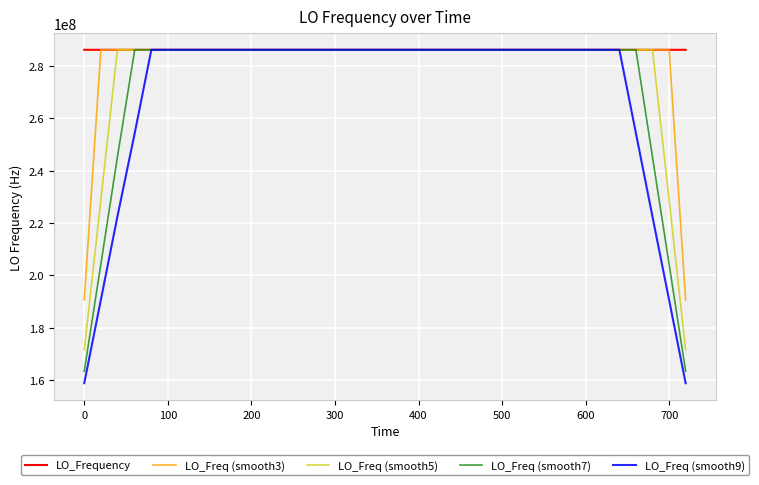

Does the chart display data point markers on the line(s)?

No